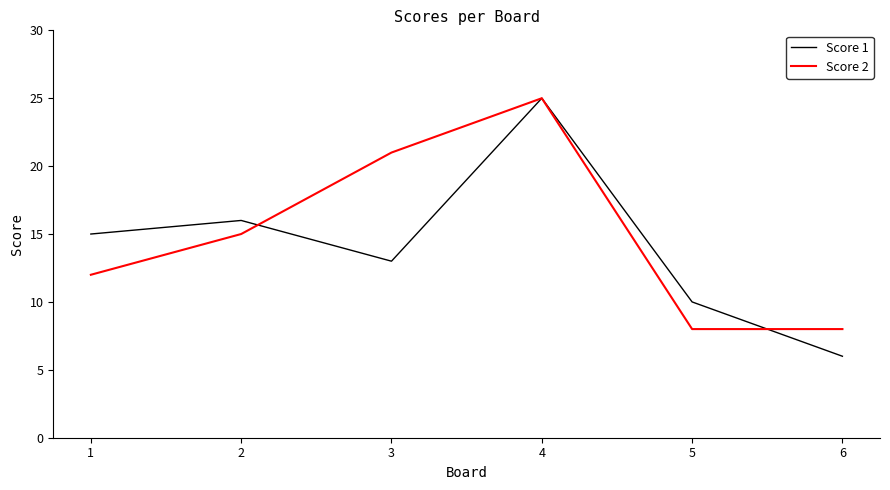

Does the chart have visible grid lines?

No